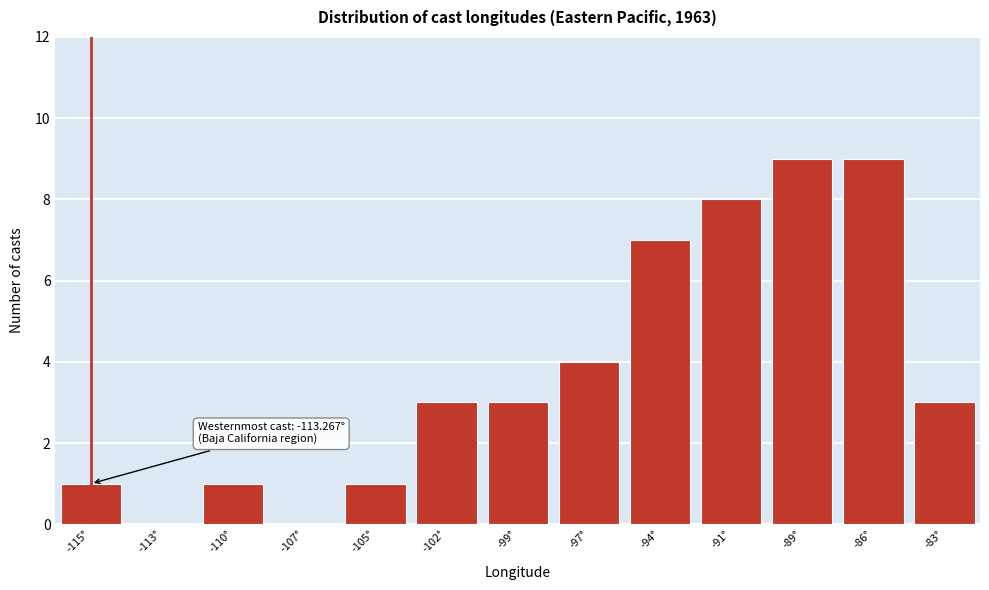

Reading left to right, list all the values displayed in this chart.

-115°=1	-113°=0	-110°=1	-107°=0	-105°=1	-102°=3	-99°=3	-97°=4	-94°=7	-91°=8	-89°=9	-86°=9	-83°=3